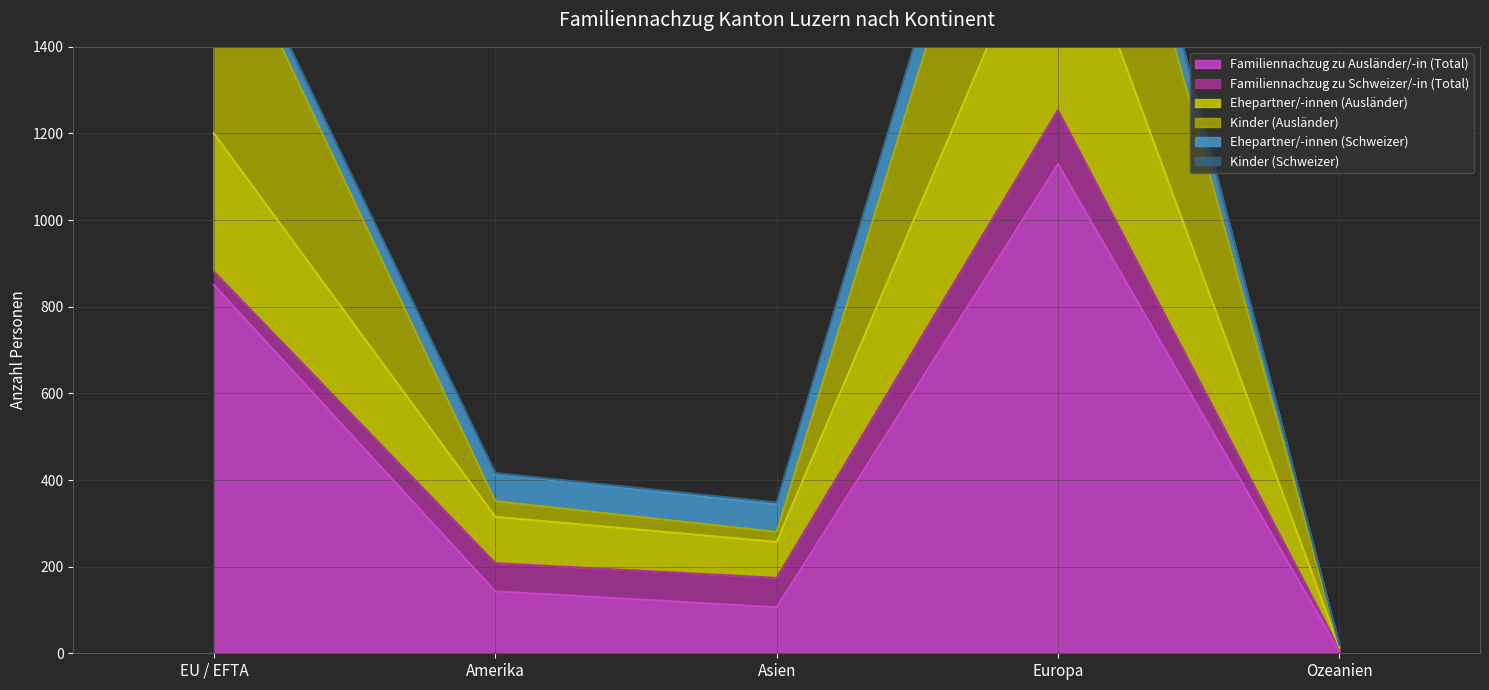

At which category does Ehepartner/-innen (Ausländer) reach its first local valley?

Asien